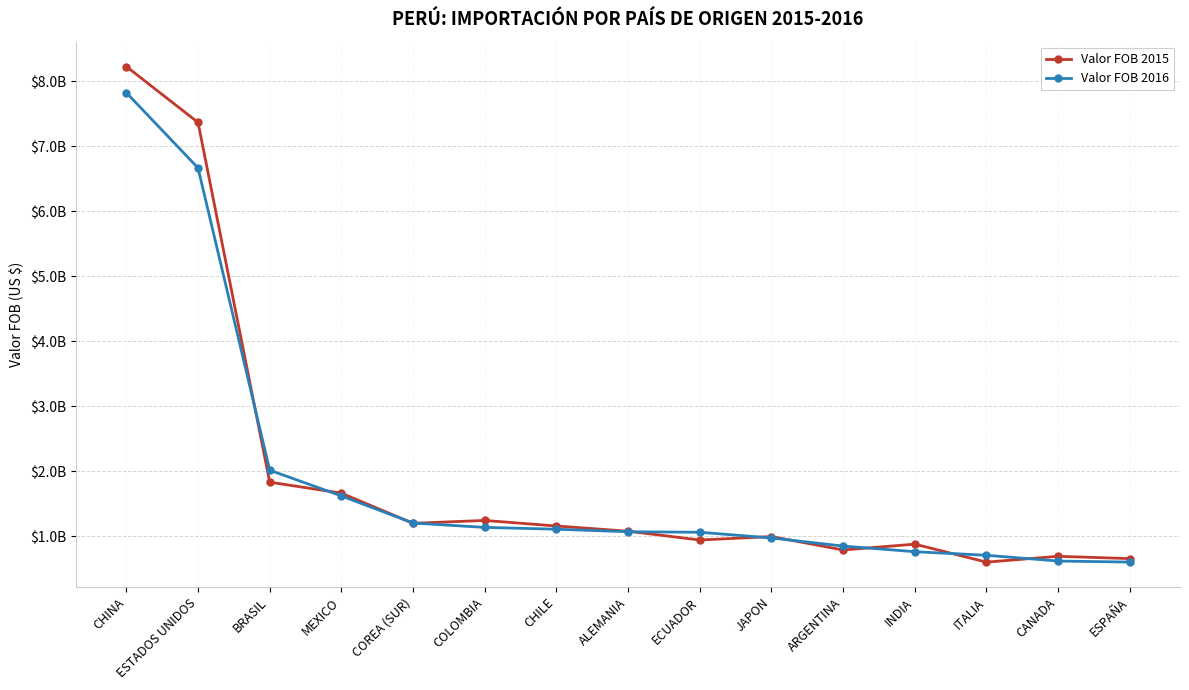

Does the chart have visible grid lines?

Yes